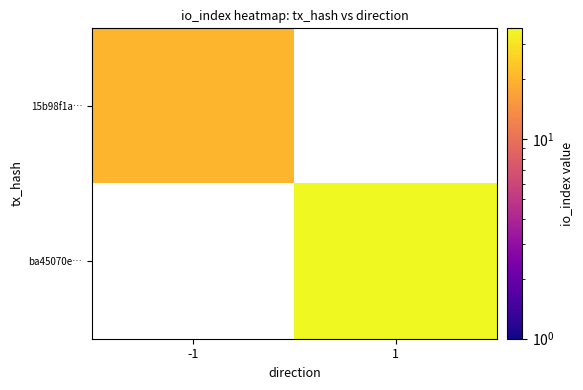

Which category has the lowest value in the 15b98f1a… series?

-1